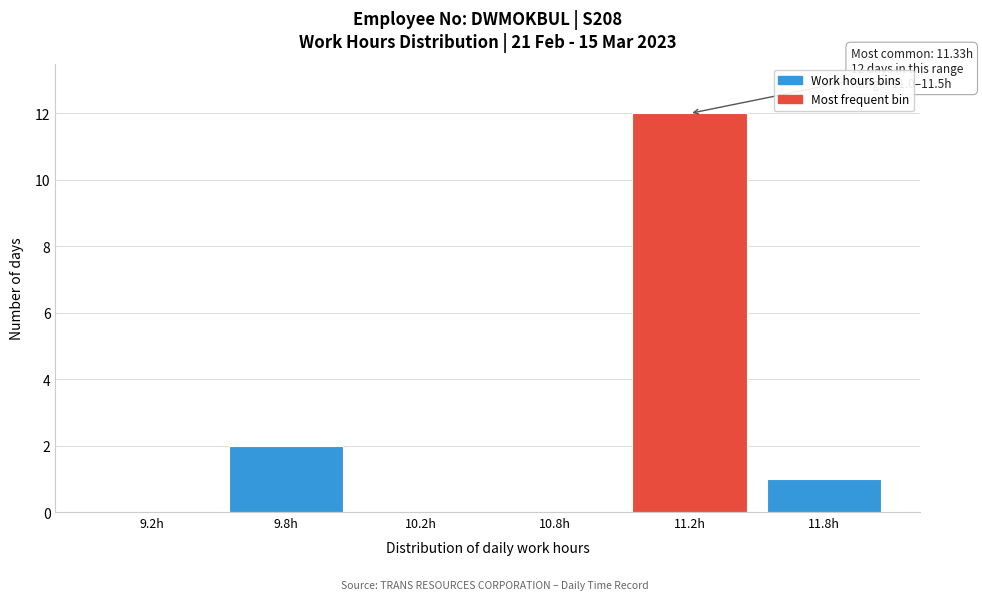

Reading right to left, extract all data points from this chart.

11.8h=1	11.2h=12	10.8h=0	10.2h=0	9.8h=2	9.2h=0